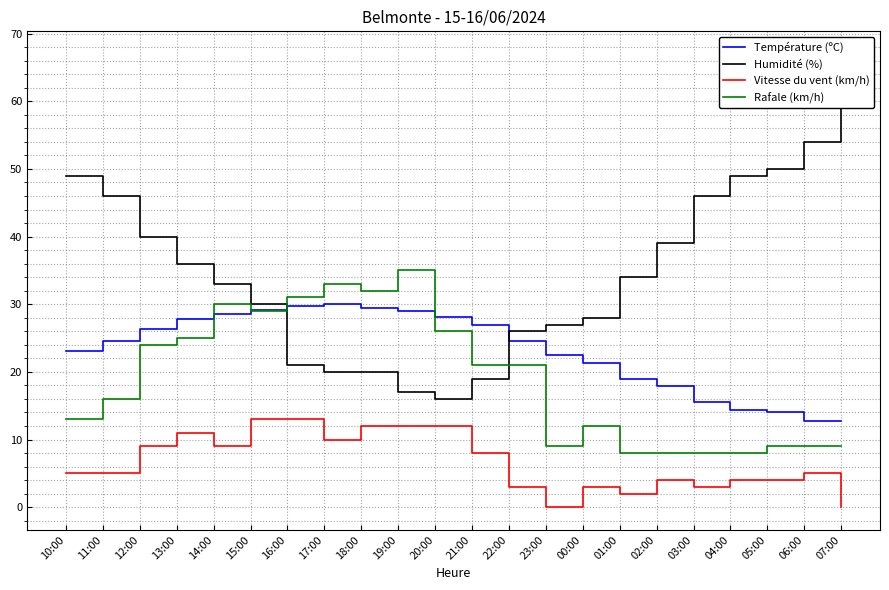

Is this an area chart (filled region under the line)?

No